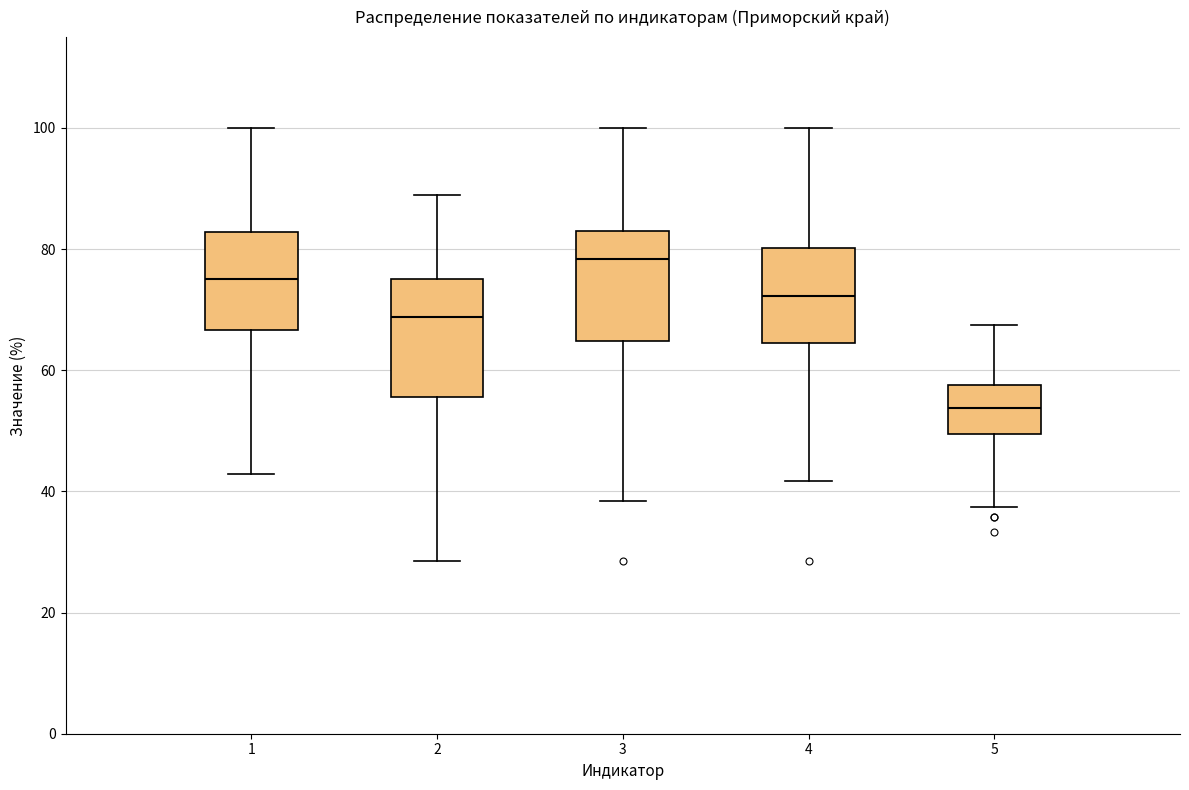

Which box's median line is the highest?

3